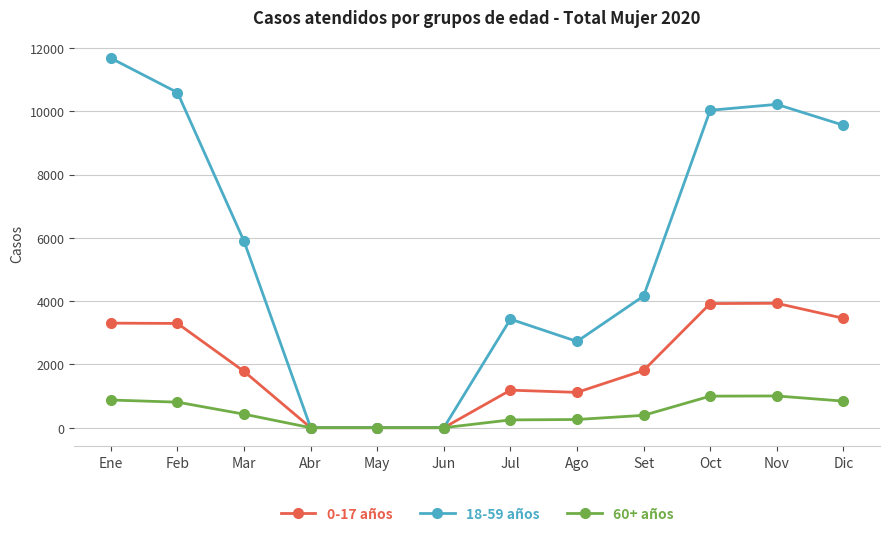

List the series in order of their peak value, highest first.

18-59 años, 0-17 años, 60+ años